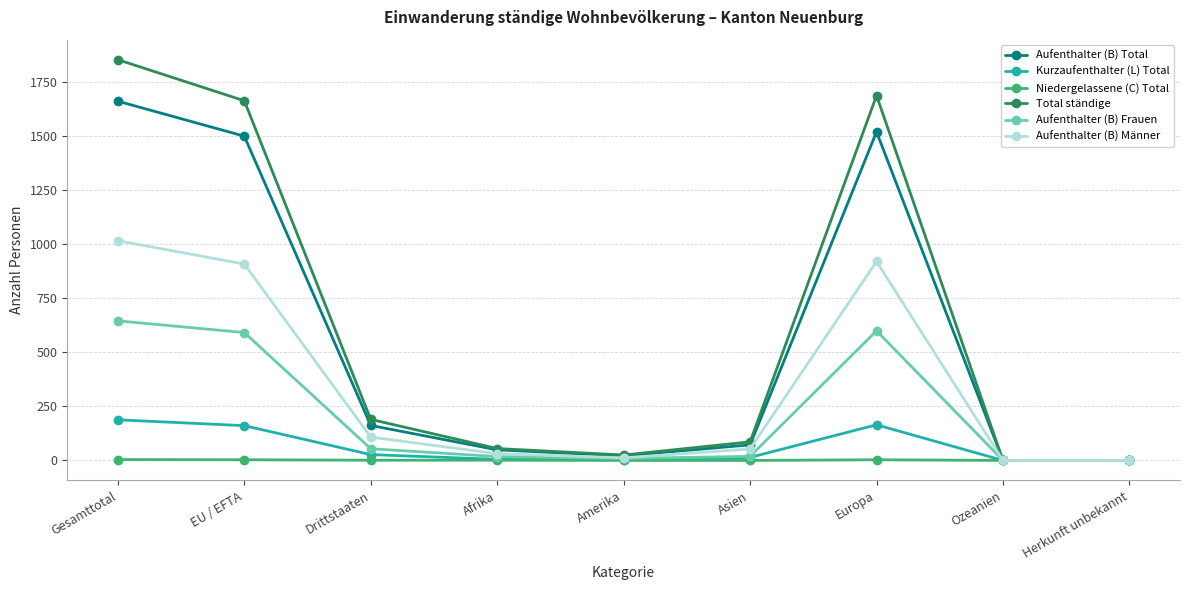

What is the label of the 9th point from the right?

Gesamttotal